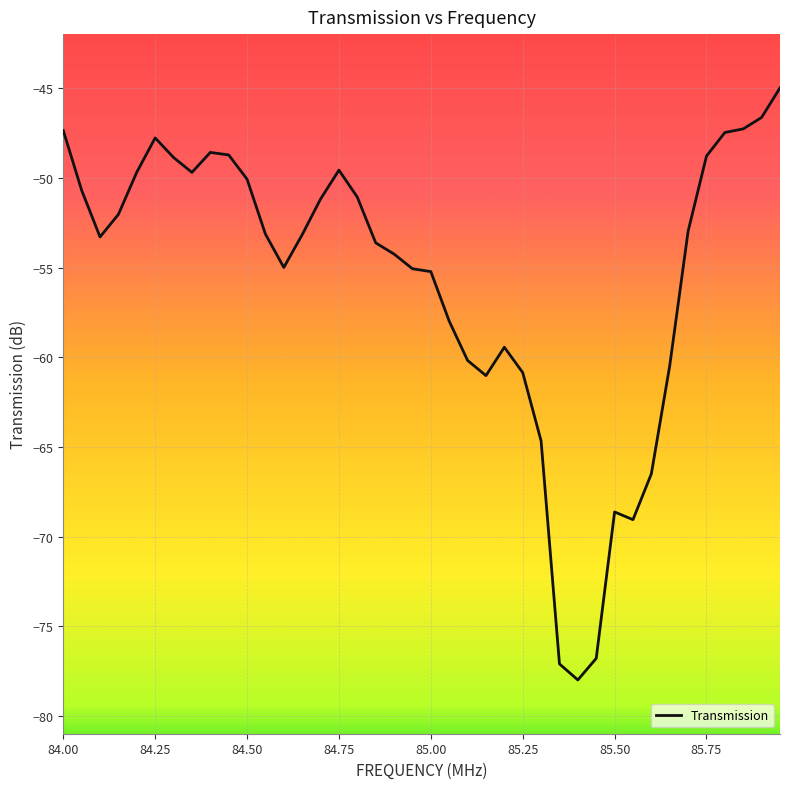

What is the smallest value displayed?

-78.0